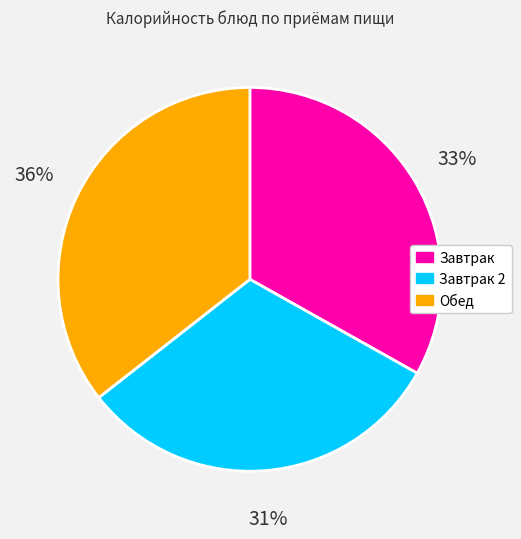

How many slices are in this pie chart?

3